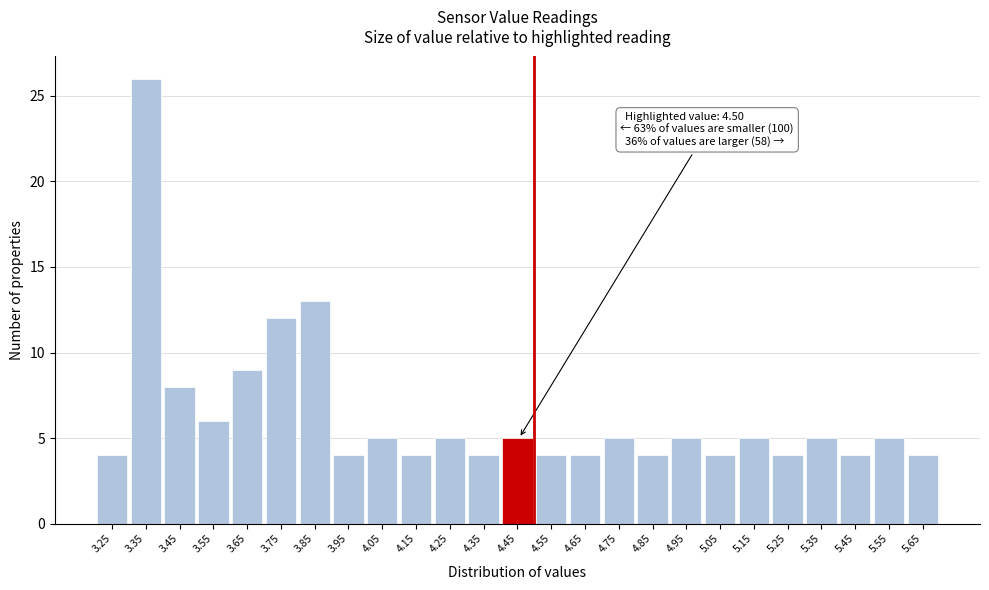

Reading left to right, list all the values displayed in this chart.

4	26	8	6	9	12	13	4	5	4	5	4	5	4	4	5	4	5	4	5	4	5	4	5	4